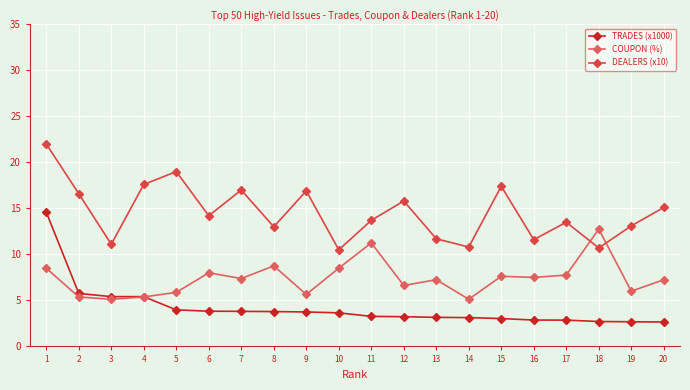

List the labels in order of DEALERS (x10) value, smallest first.

10, 18, 14, 3, 16, 13, 8, 19, 17, 11, 6, 20, 12, 2, 9, 7, 15, 4, 5, 1